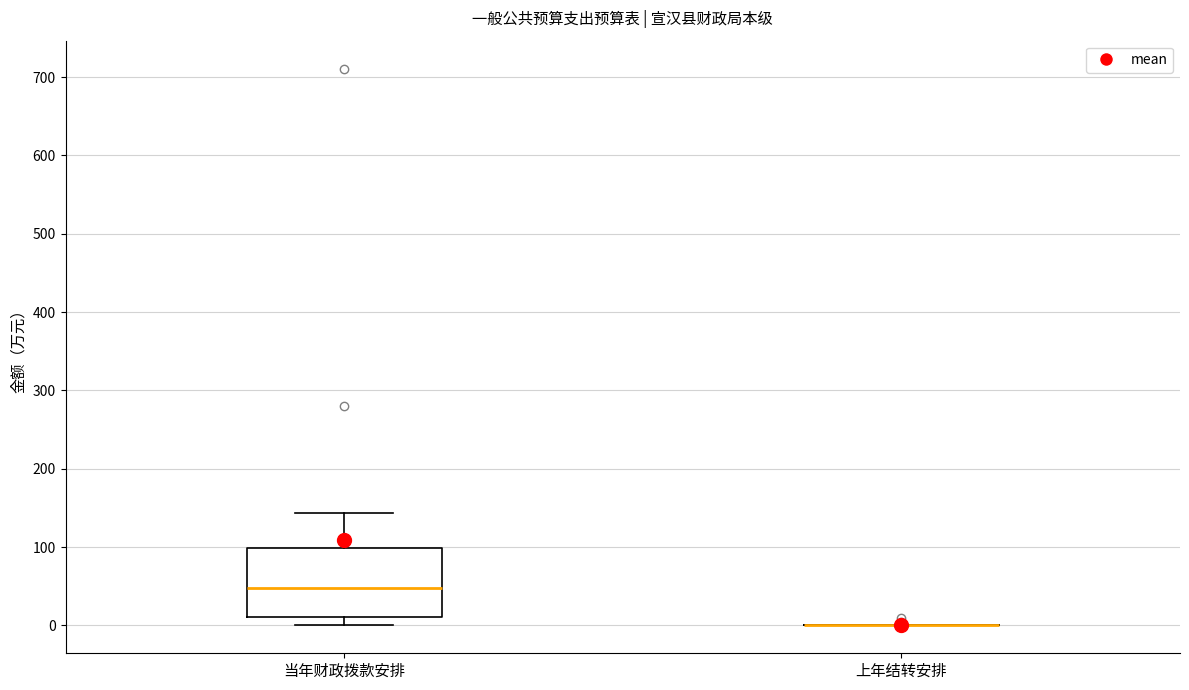

Where is the upper edge of the box for 当年财政拨款安排 on the y-axis? The values are not printed on the chart, so give them approximately, as read against the axis.

100